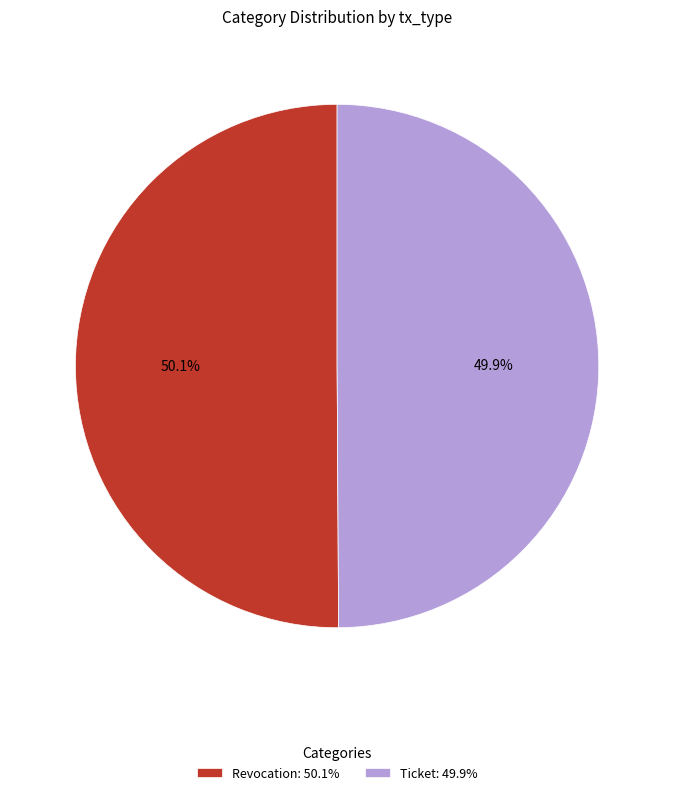

What is the ratio of the value at Ticket: 49.9% to the value at Revocation: 50.1%?

1.0